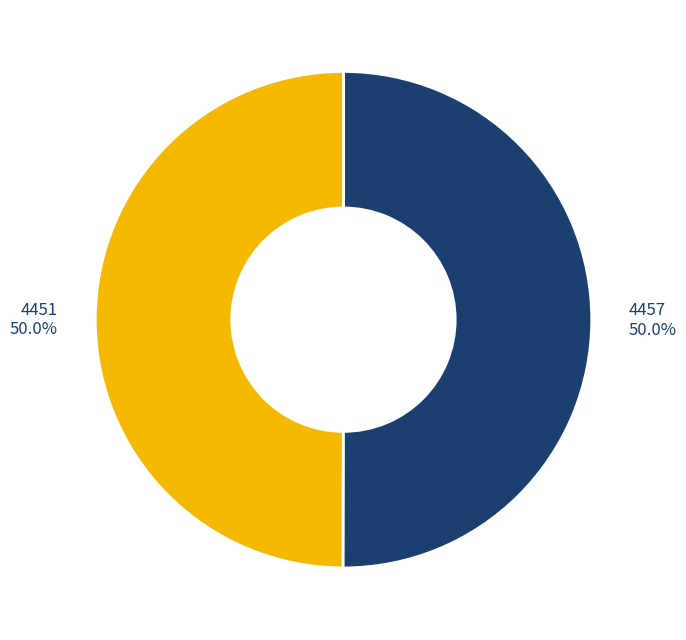

To the nearest percent, what portion does 4451 represent?

50%